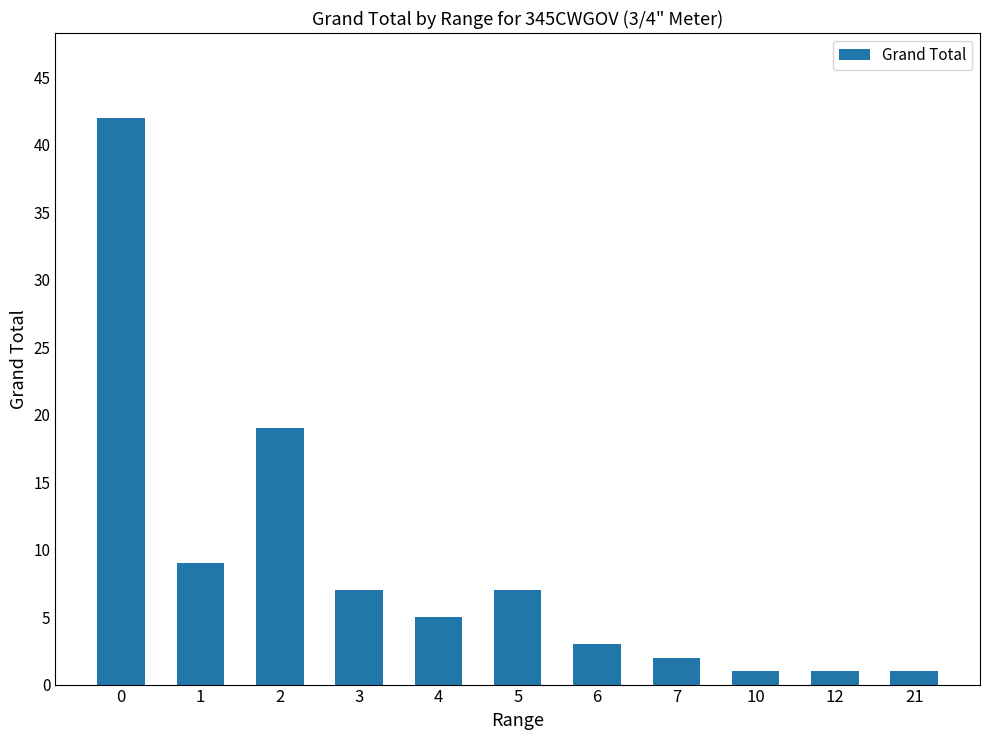

Reading left to right, transcribe all the data shown in this chart.

0=42	1=9	2=19	3=7	4=5	5=7	6=3	7=2	10=1	12=1	21=1